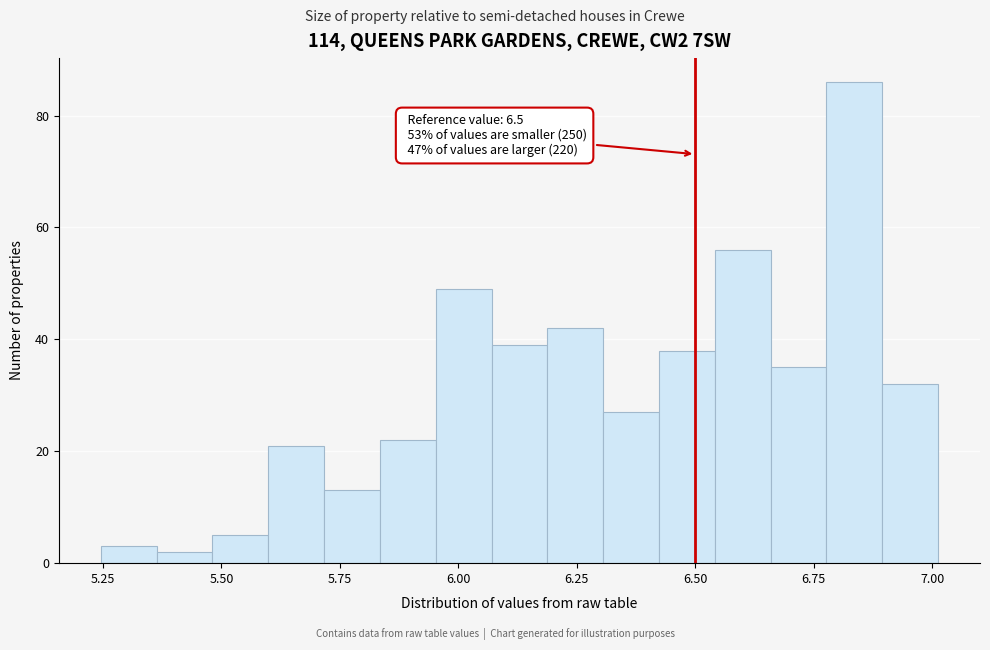

Around what value on the x-axis is the tallest bar? Give the approximate position of its centre, as read against the axis.

6.85